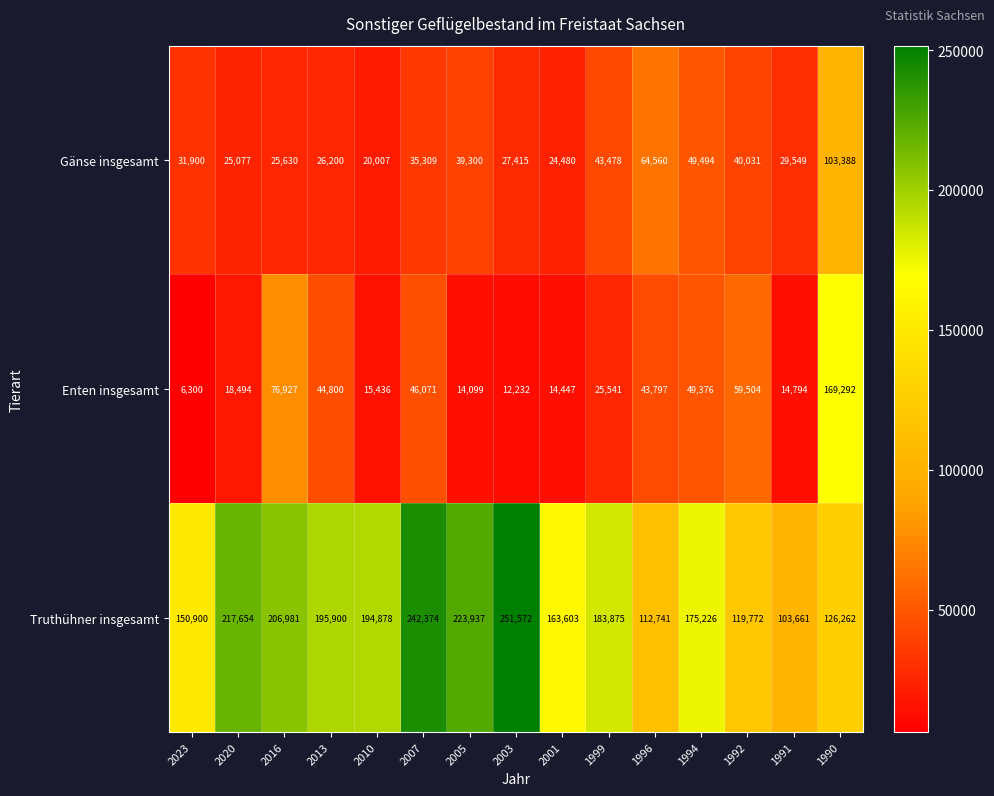

Which series has the largest range (max minus min)?

Enten insgesamt